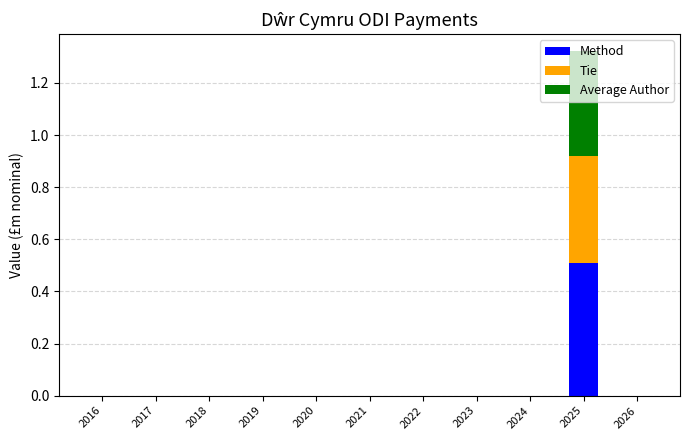

At which category is the sum across all series the highest?

2025